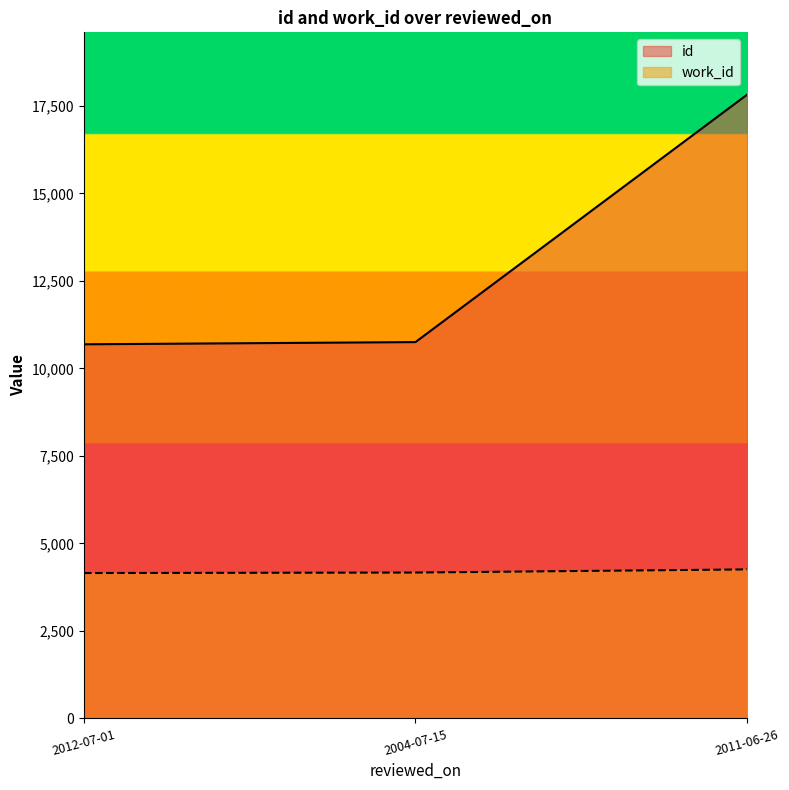

The id series shows 17819 at 2011-06-26. True or false?

True